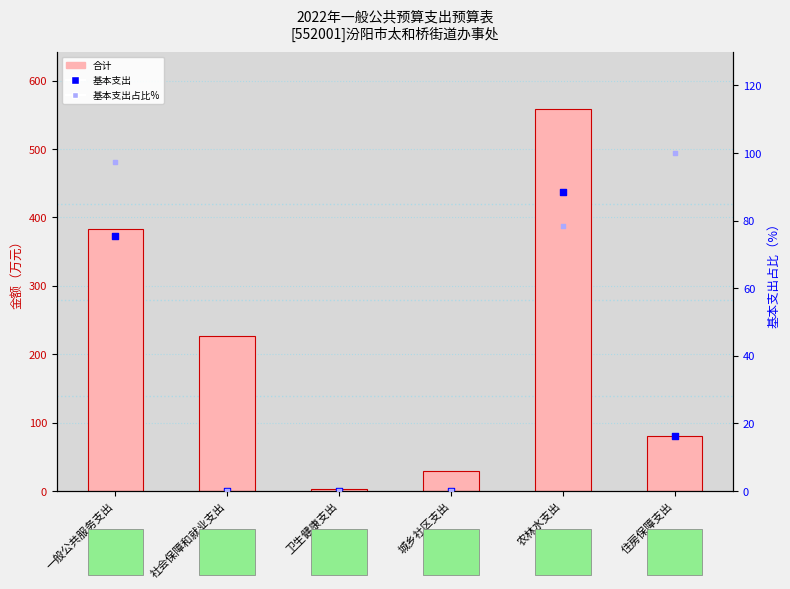

Which series reaches the maximum Y coordinate?

合计